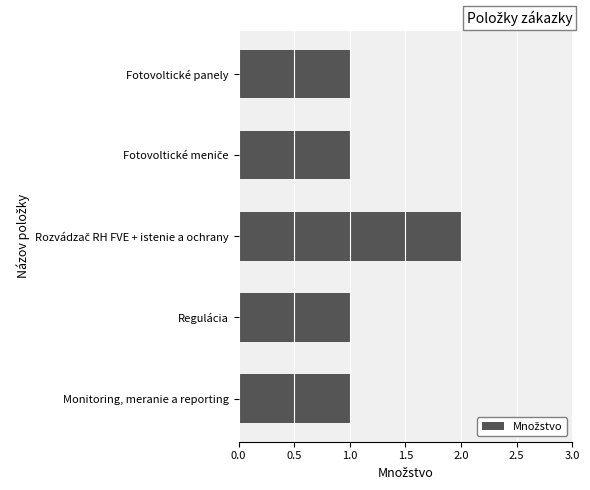

The value at Monitoring, meranie a reporting is 1. True or false?

True